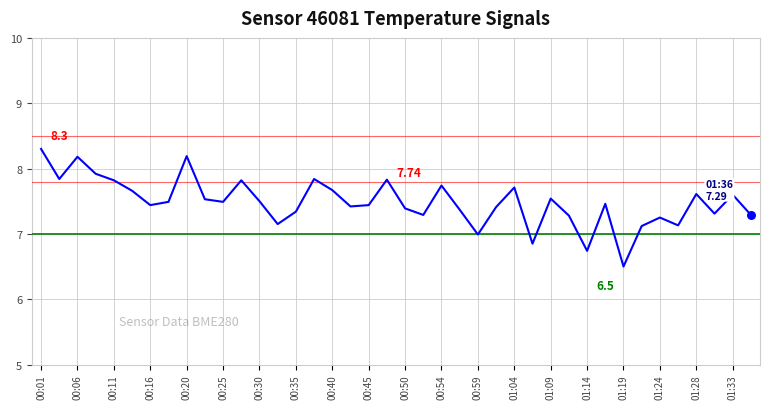

What is the difference between the maximum and minimum values?

1.8